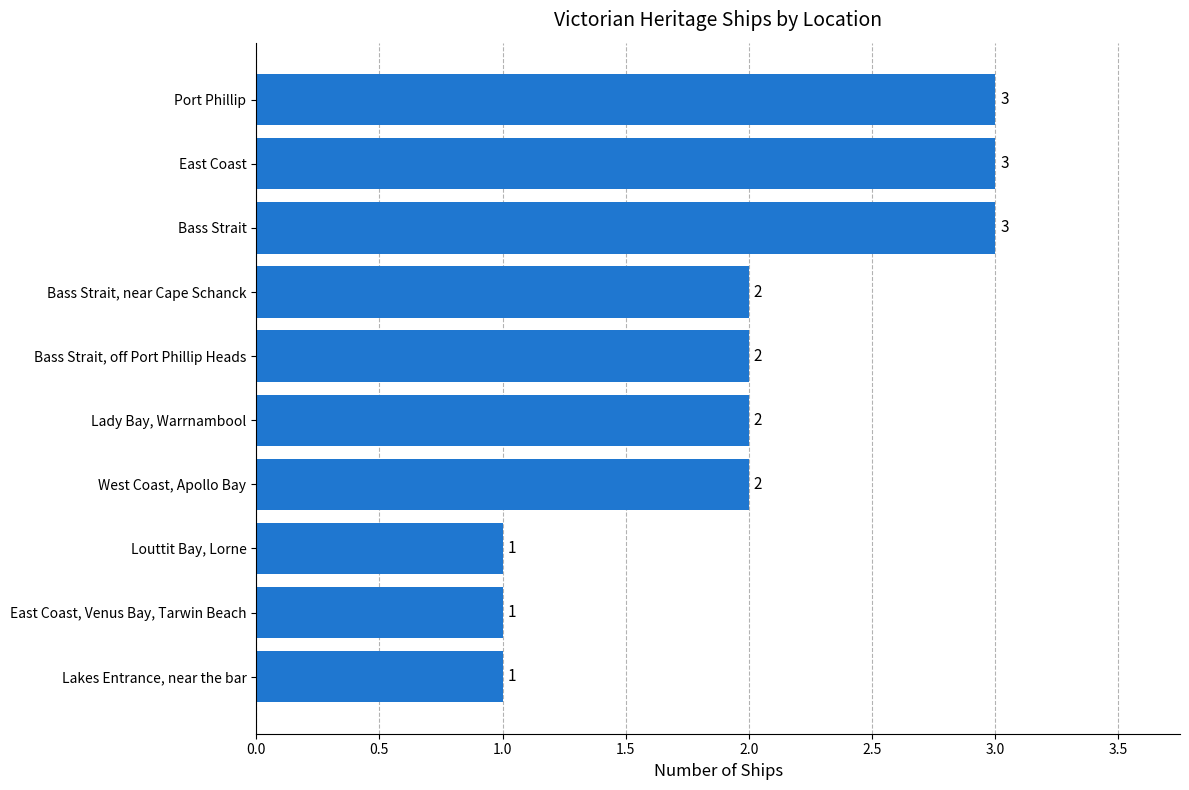

How many categories are shown in the chart?

10